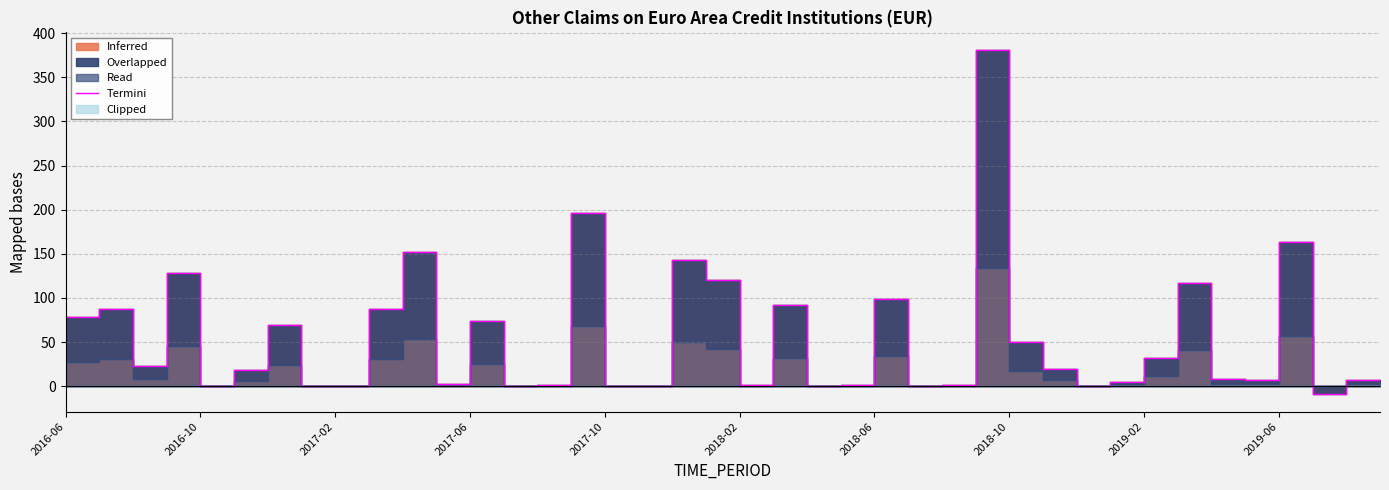

How many points are higher than both their immediate neighbors (excluding endpoints)?

13